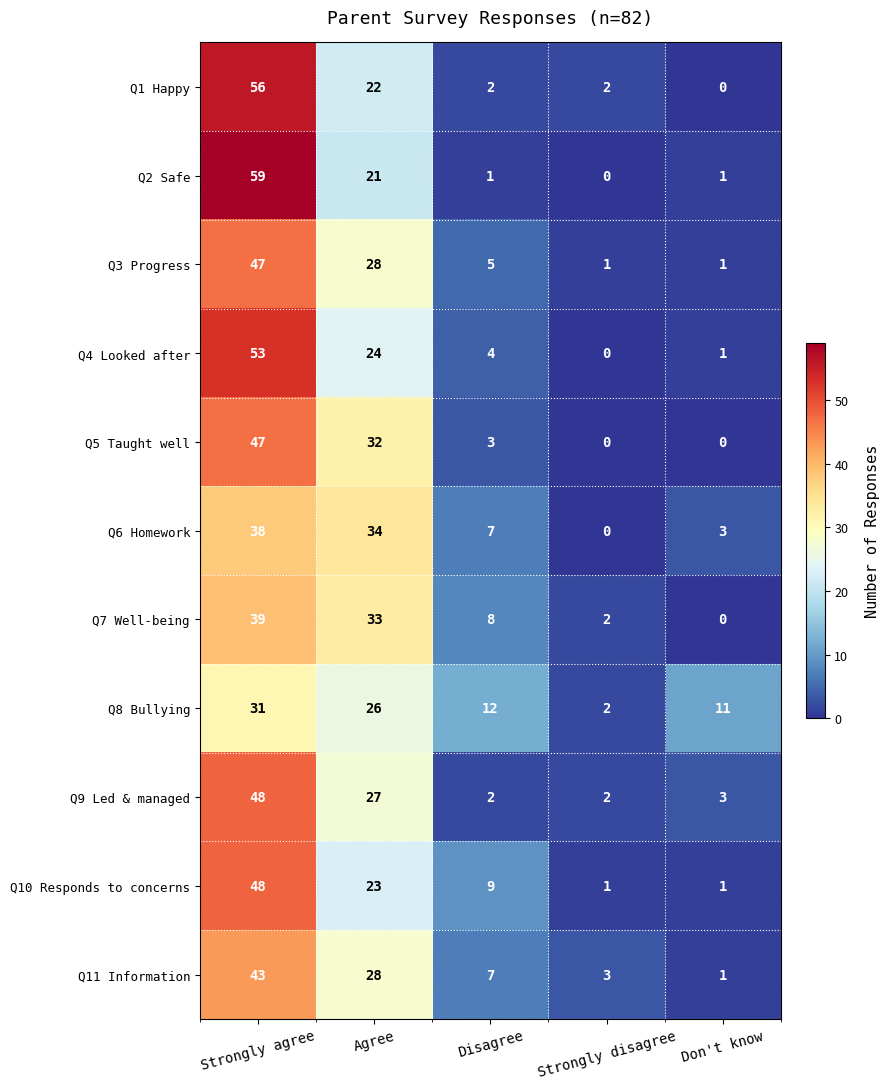

At which category does the chart reach its peak across all series?

Strongly agree